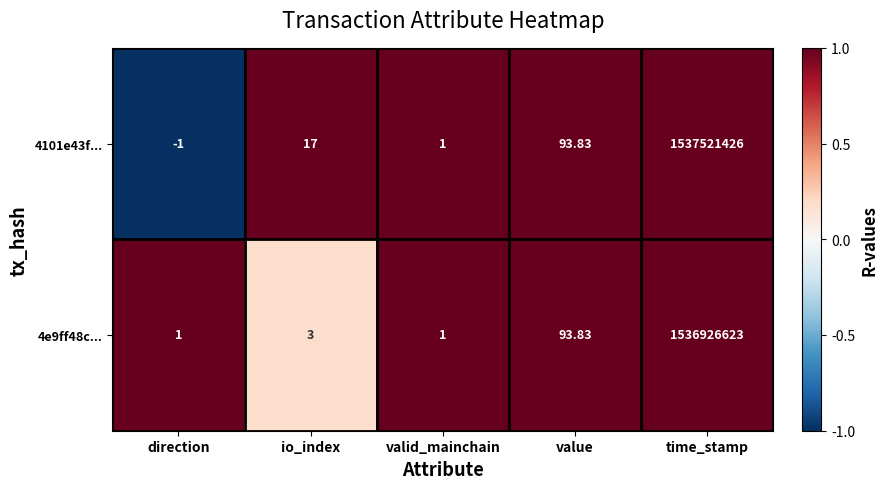

At which category is the sum across all series the highest?

time_stamp